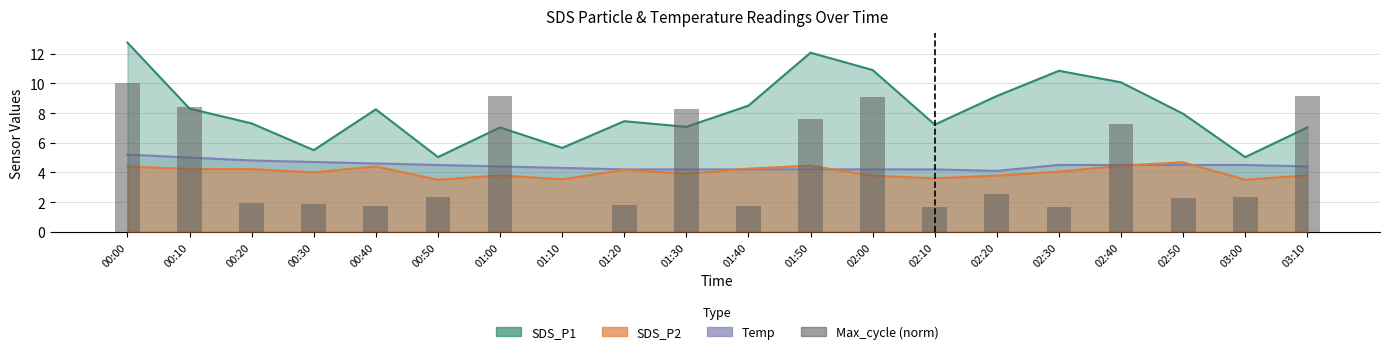

Between 00:10 and 00:30, which is larger?

00:10